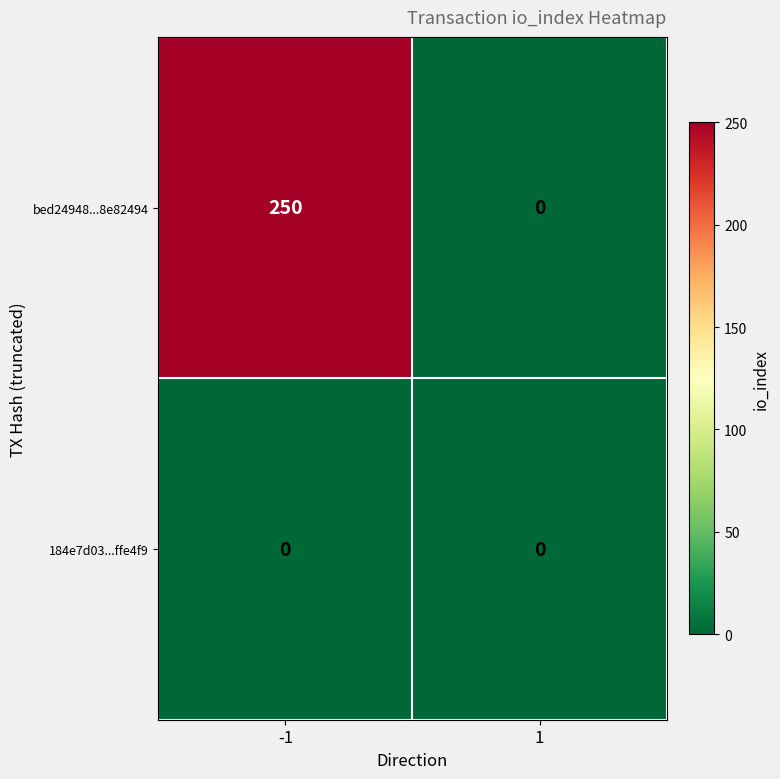

Which series changed the most between -1 and 1?

bed24948...8e82494